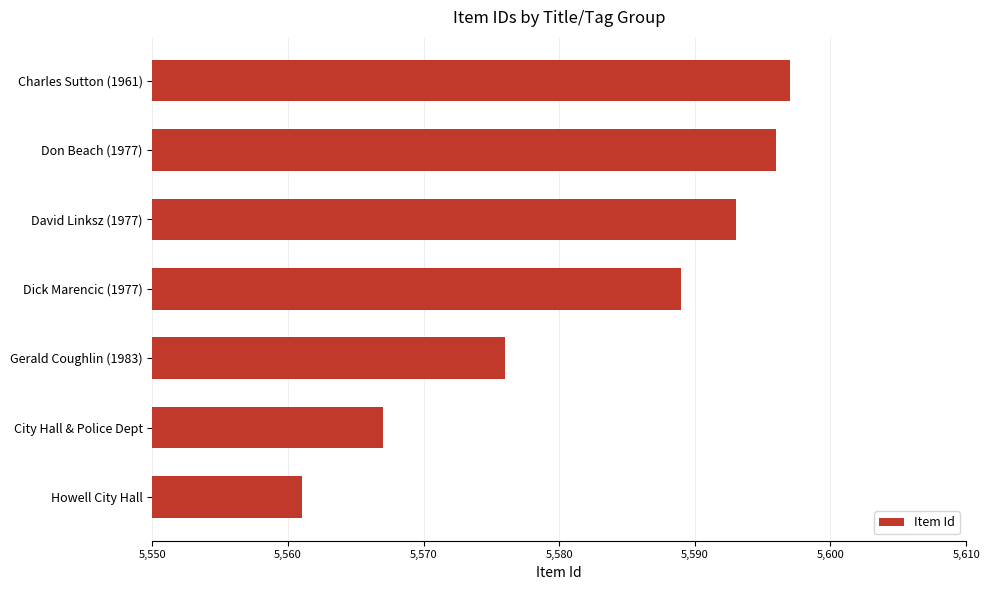

Reading bottom to top, extract all data points from this chart.

Howell City Hall=5561	City Hall & Police Dept=5567	Gerald Coughlin (1983)=5576	Dick Marencic (1977)=5589	David Linksz (1977)=5593	Don Beach (1977)=5596	Charles Sutton (1961)=5597